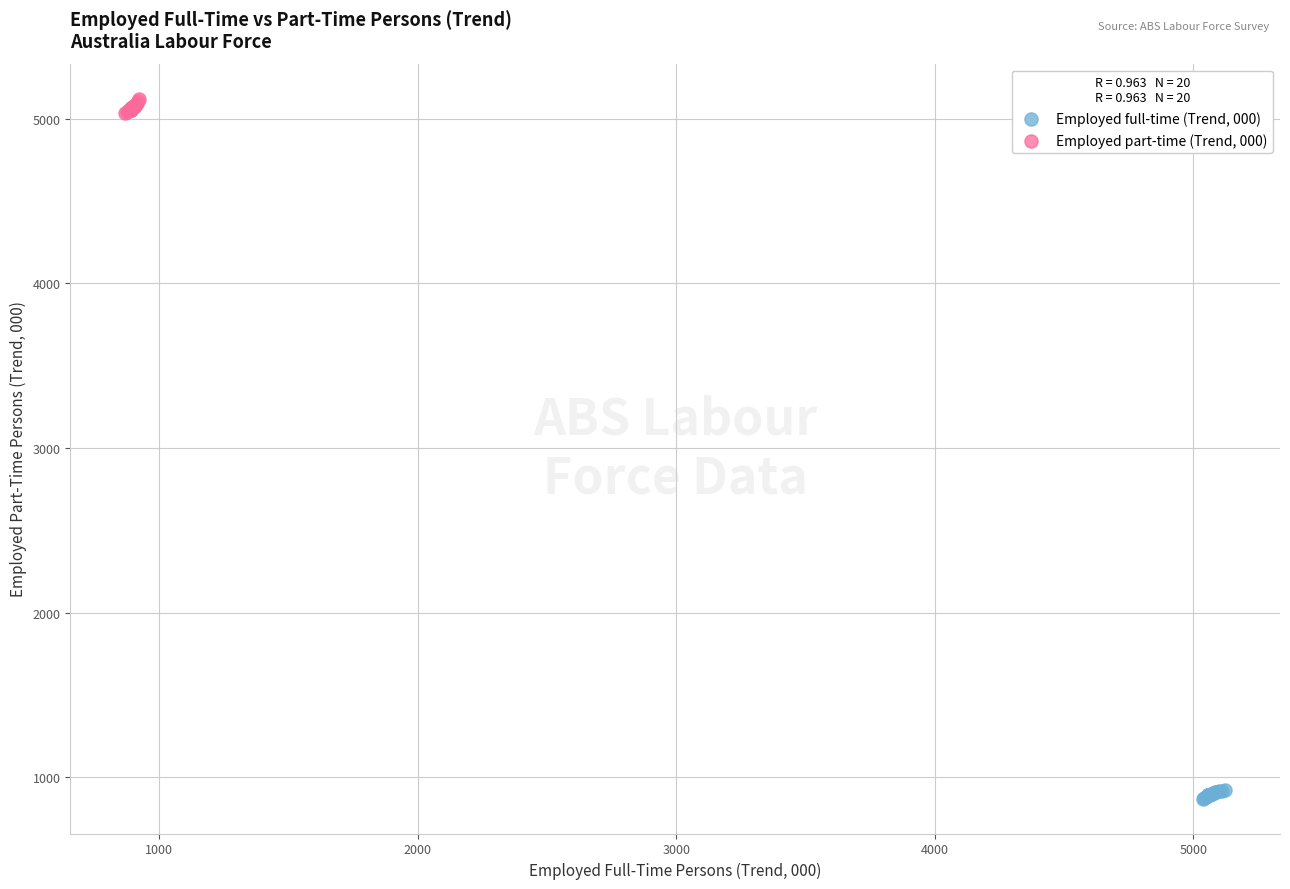

What are all the series names shown in the legend?

Employed full-time (Trend, 000), Employed part-time (Trend, 000)